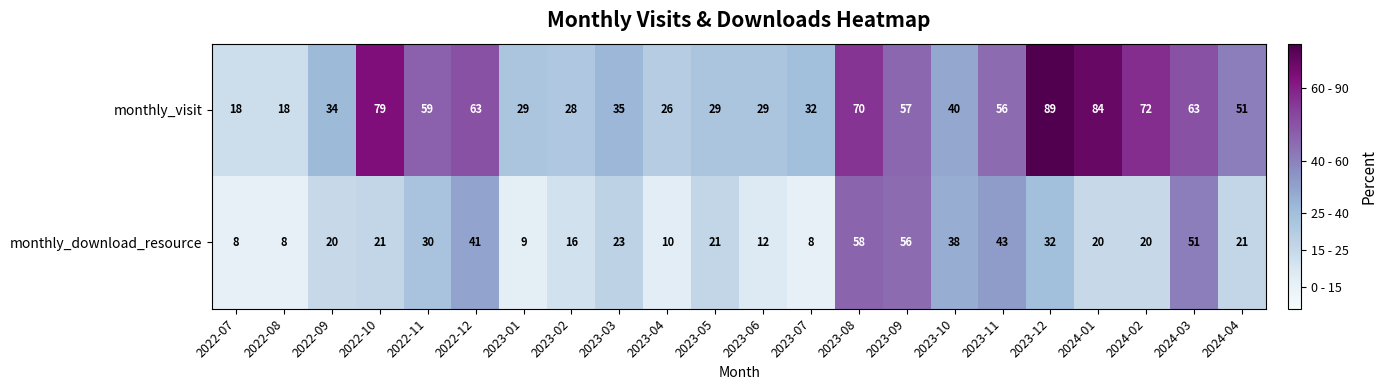

Which series has the widest spread of values?

monthly_visit